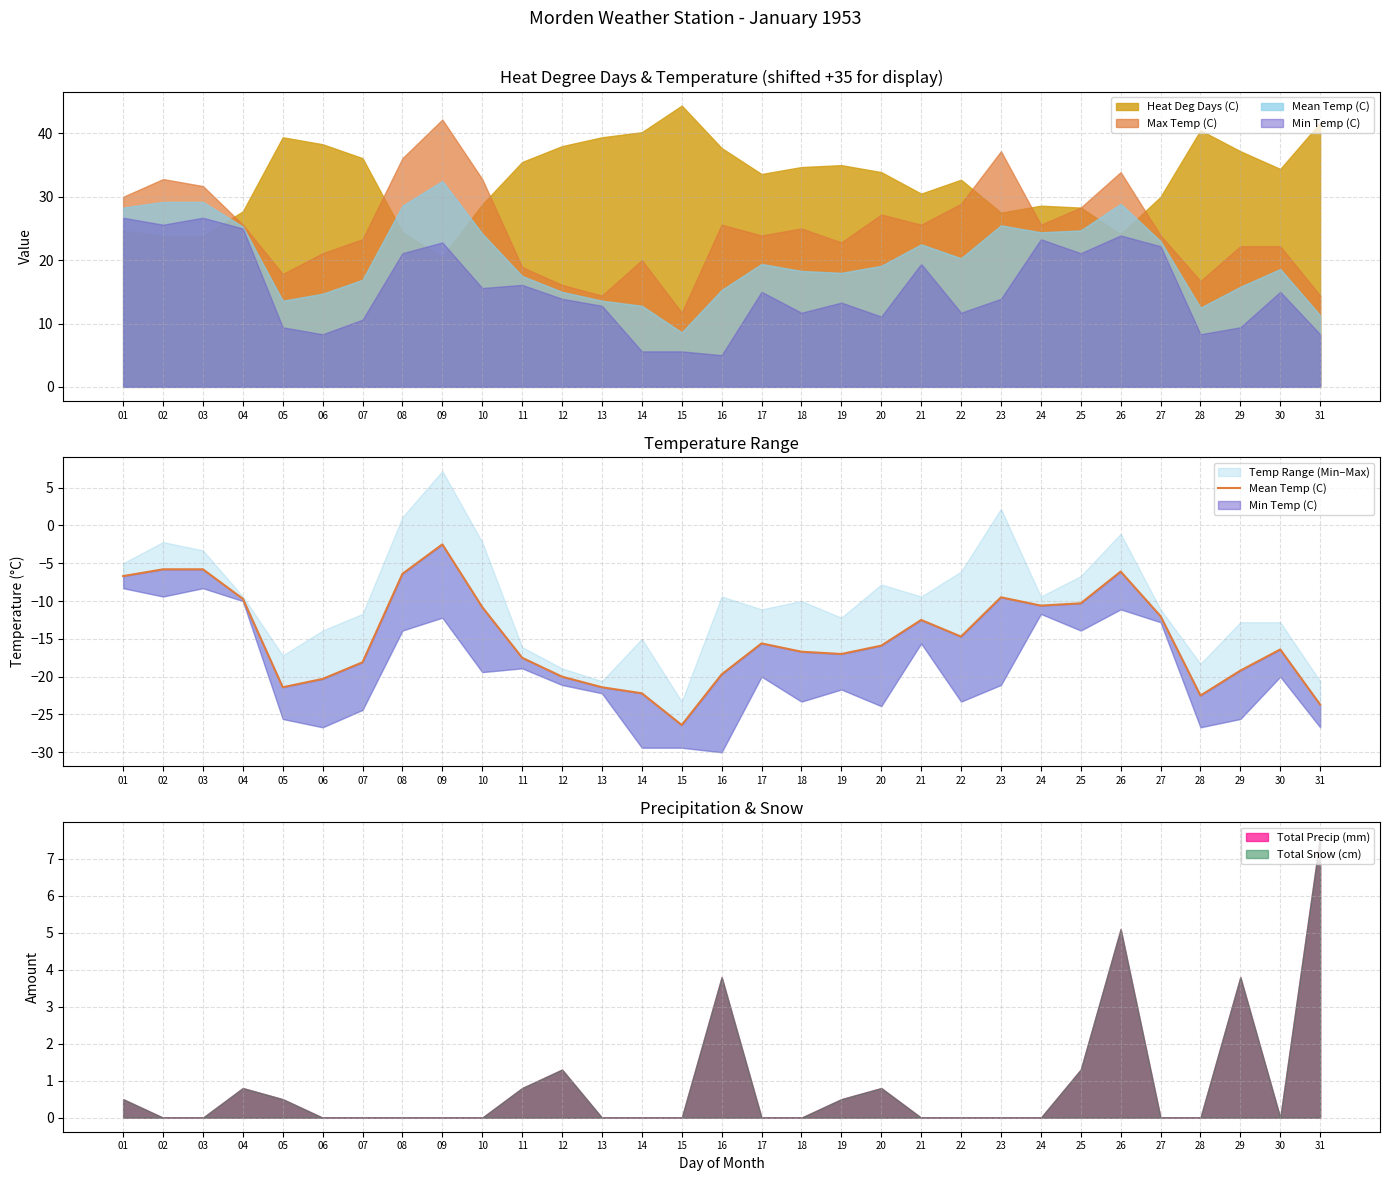

Reading left to right, transcribe all the data shown in this chart.

-6.7	-5.8	-5.8	-9.7	-21.4	-20.3	-18.1	-6.4	-2.5	-10.8	-17.5	-20.0	-21.4	-22.2	-26.4	-19.7	-15.6	-16.7	-17.0	-15.9	-12.5	-14.7	-9.5	-10.6	-10.3	-6.1	-12.0	-22.5	-19.2	-16.4	-23.7